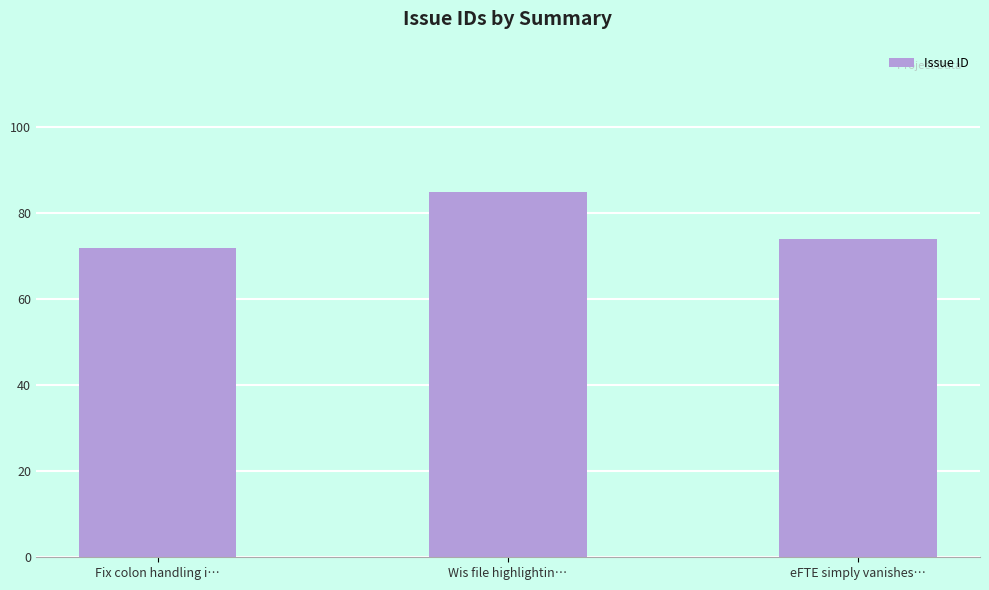

At which label does the data first exceed 74?

Wis file highlightin…